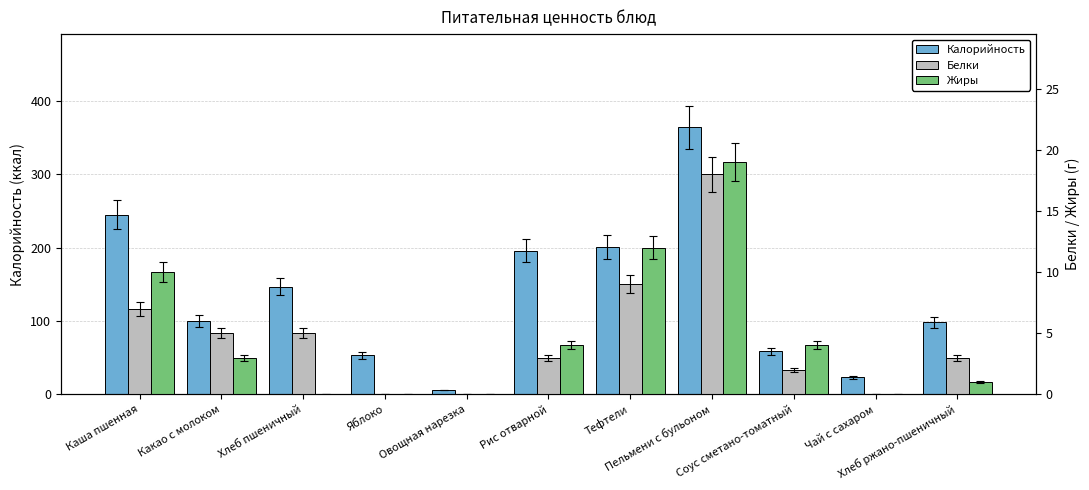

List the series in order of their peak value, highest first.

Калорийность, Жиры, Белки